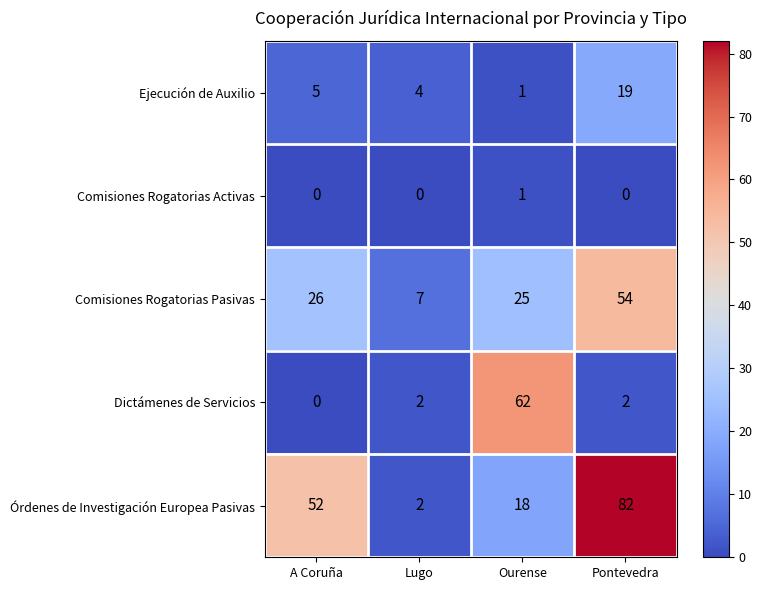

What is the maximum value shown in the chart?

82